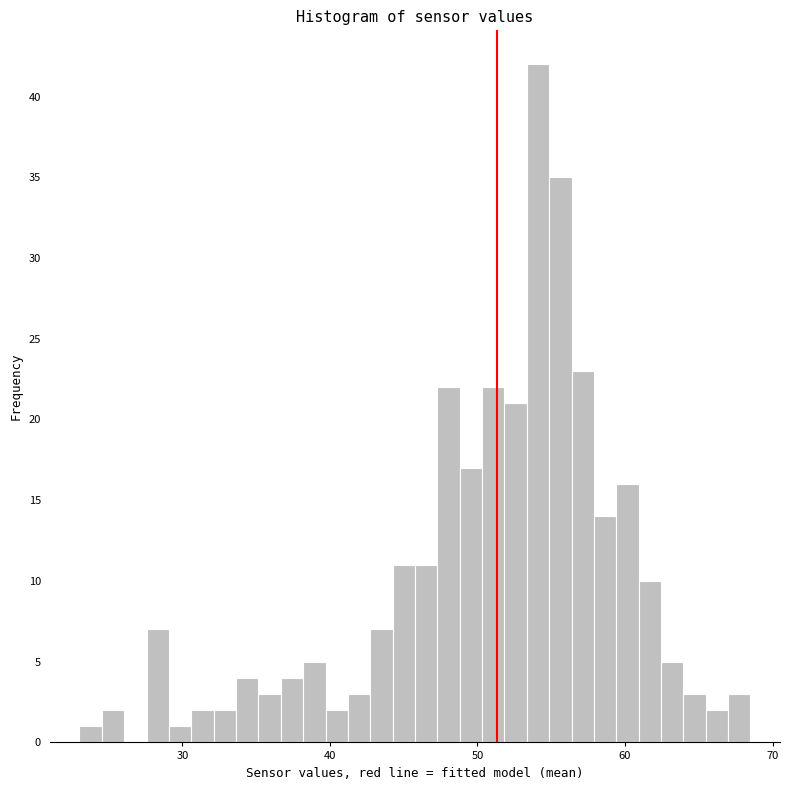

Around what value on the x-axis is the tallest bar? Give the approximate position of its centre, as read against the axis.

54